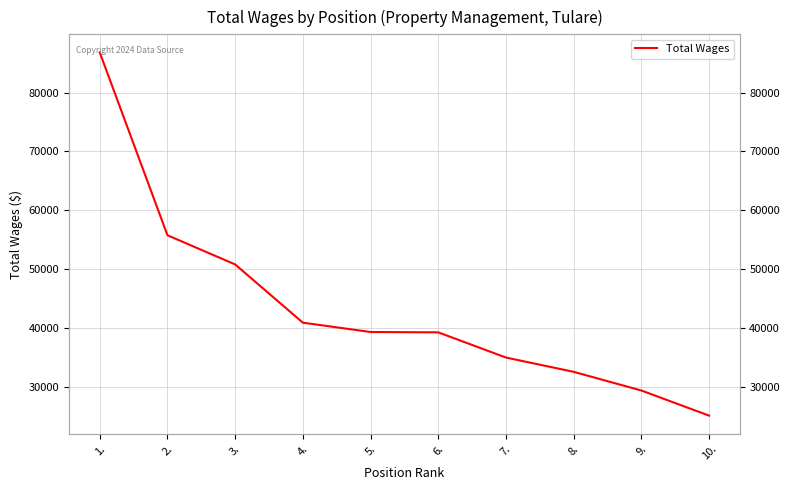

Where is the data nearest to the value 56003?

2.